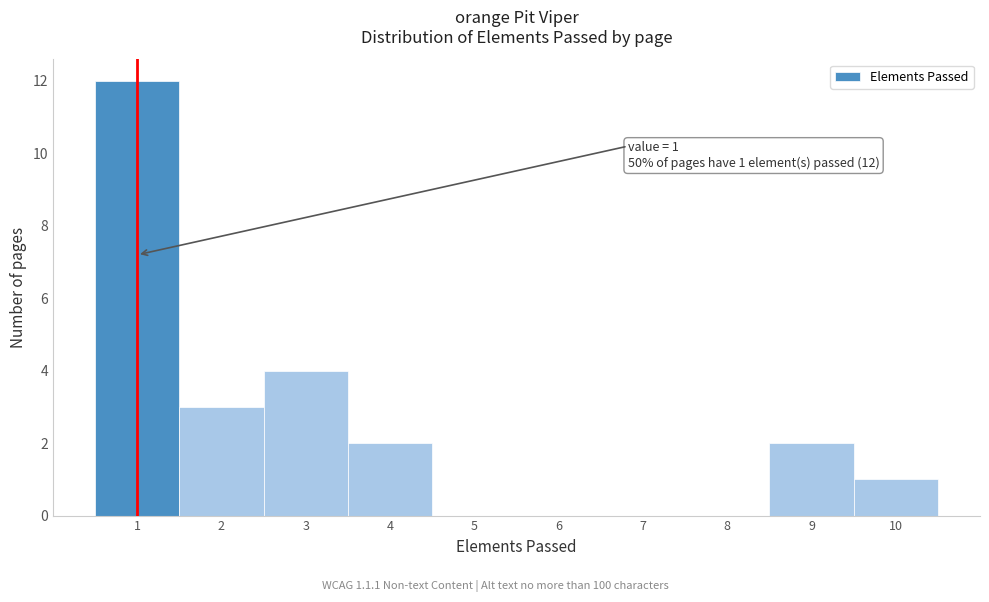

Over which range of the x-axis is the bar tallest?

0.5 to 1.5